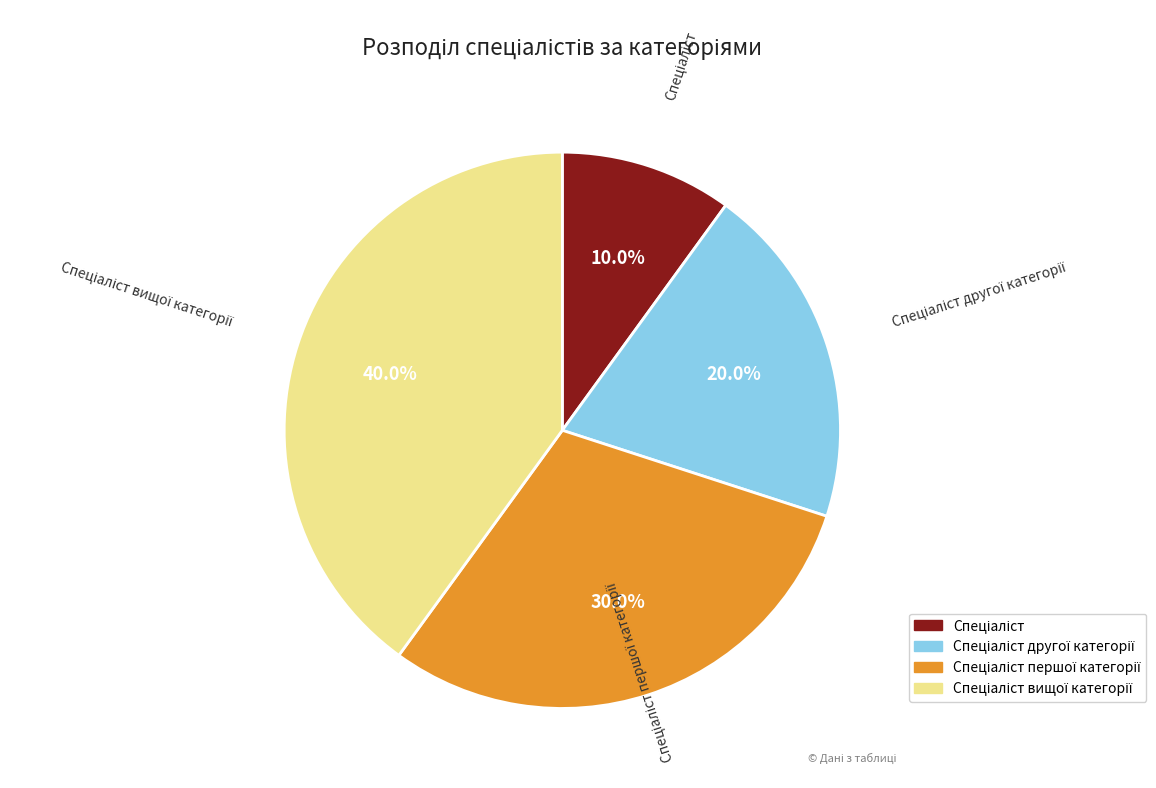

Does any single category account for the majority?

No